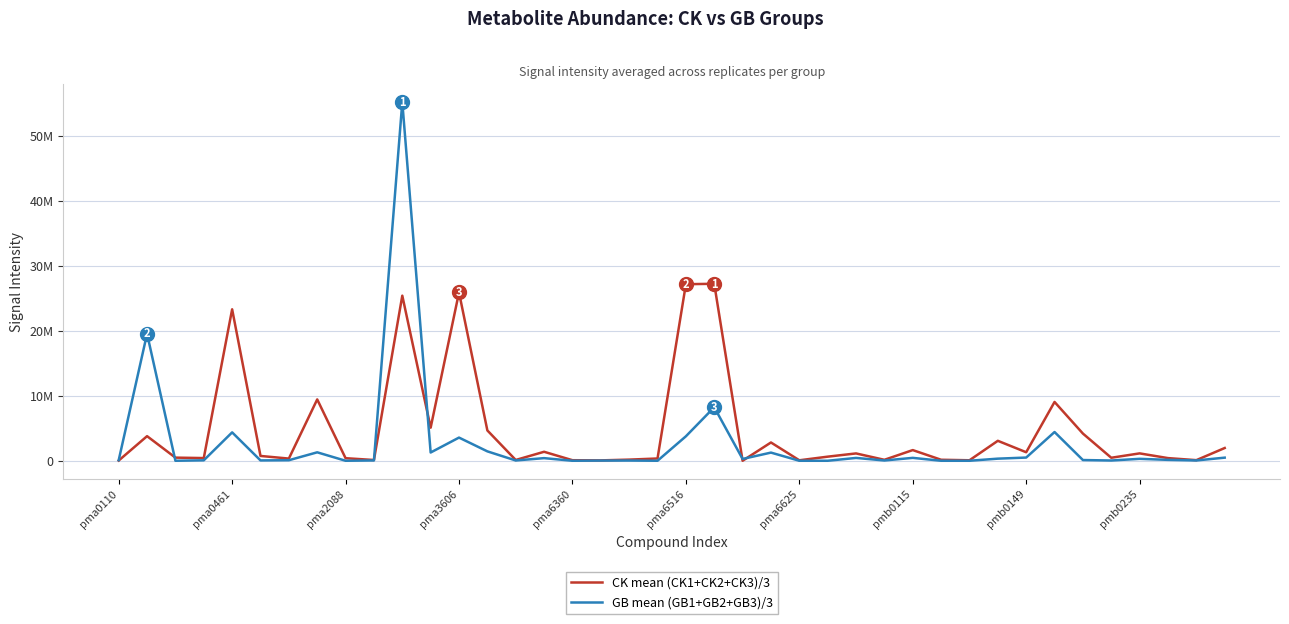

What are all the series names shown in the legend?

CK mean (CK1+CK2+CK3)/3, GB mean (GB1+GB2+GB3)/3